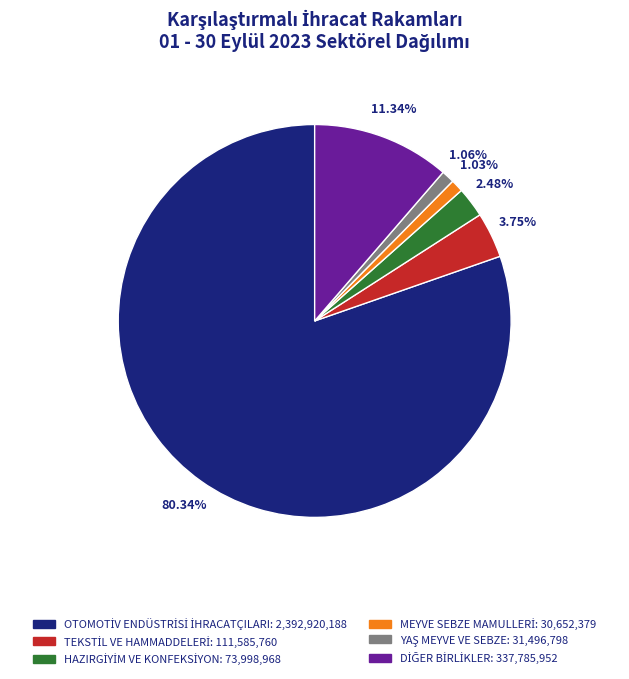

Is there any slice that represents more than half of the pie?

Yes